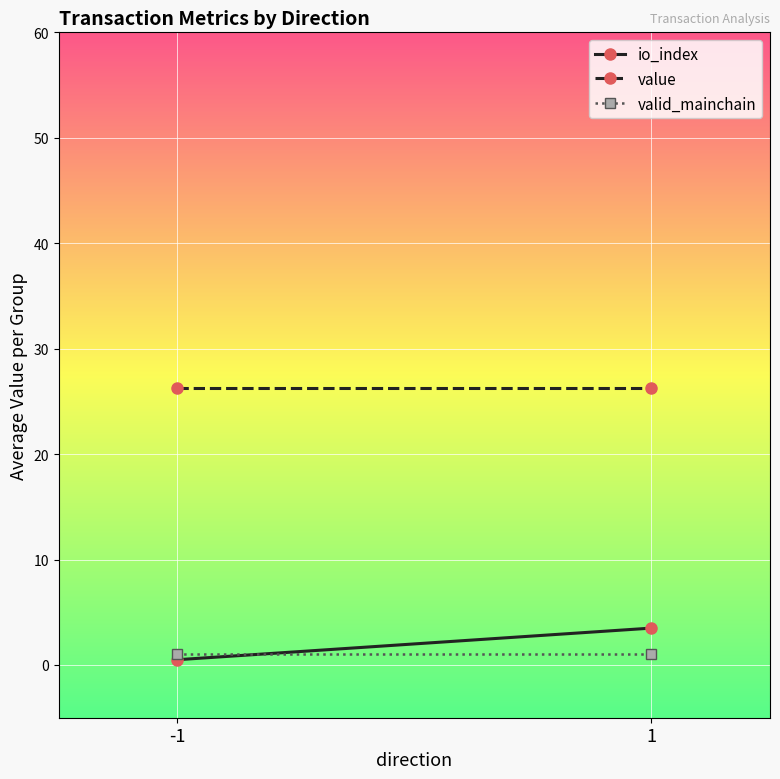

The io_index series shows 0.9 at -1. True or false?

False